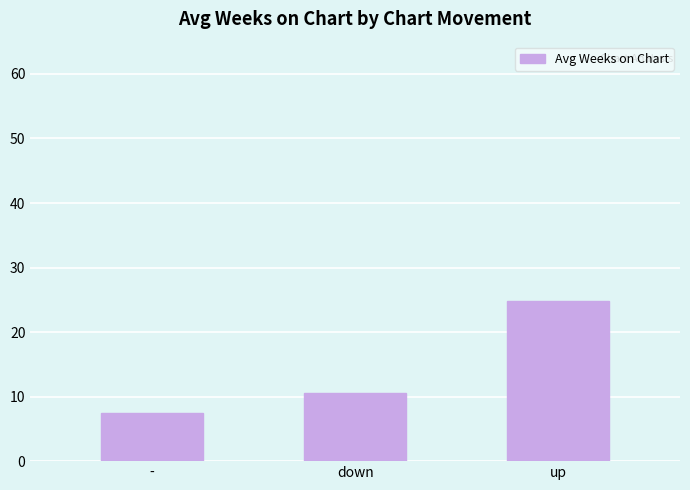

Read the value at up.

24.8